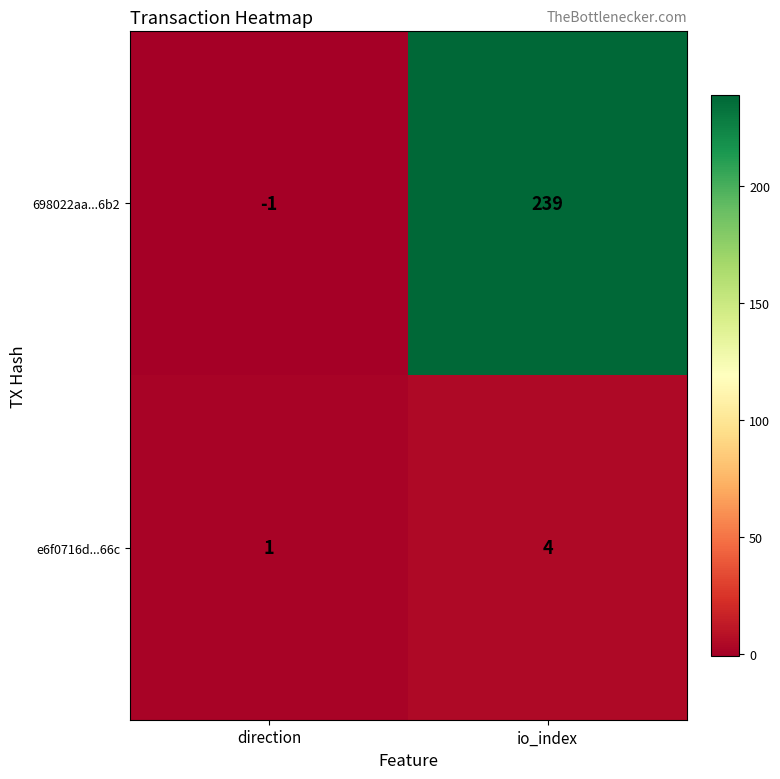

What is the maximum value for e6f0716d...66c?

4